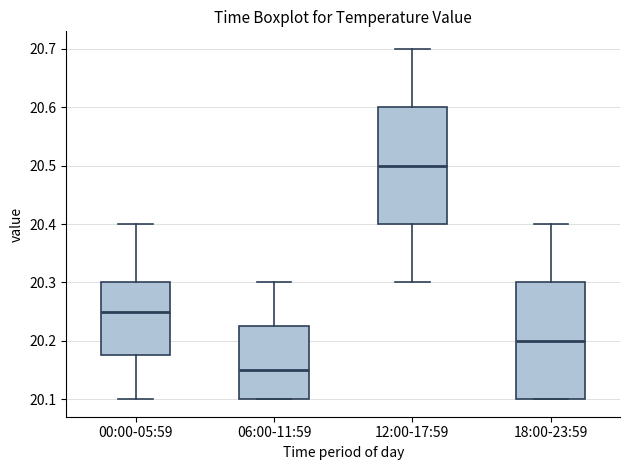

Reading left to right, read every box against the y-axis: the position of its median line, the range the box covers, and the ends of its whiskers. The values are not printed on the chart, so give them approximately, as read against the axis.

00:00-05:59: median 20.25, box 20.18 to 20.30, whiskers 20.10 to 20.40
06:00-11:59: median 20.15, box 20.10 to 20.23, whiskers 20.10 to 20.30
12:00-17:59: median 20.50, box 20.40 to 20.60, whiskers 20.30 to 20.70
18:00-23:59: median 20.20, box 20.10 to 20.30, whiskers 20.10 to 20.40